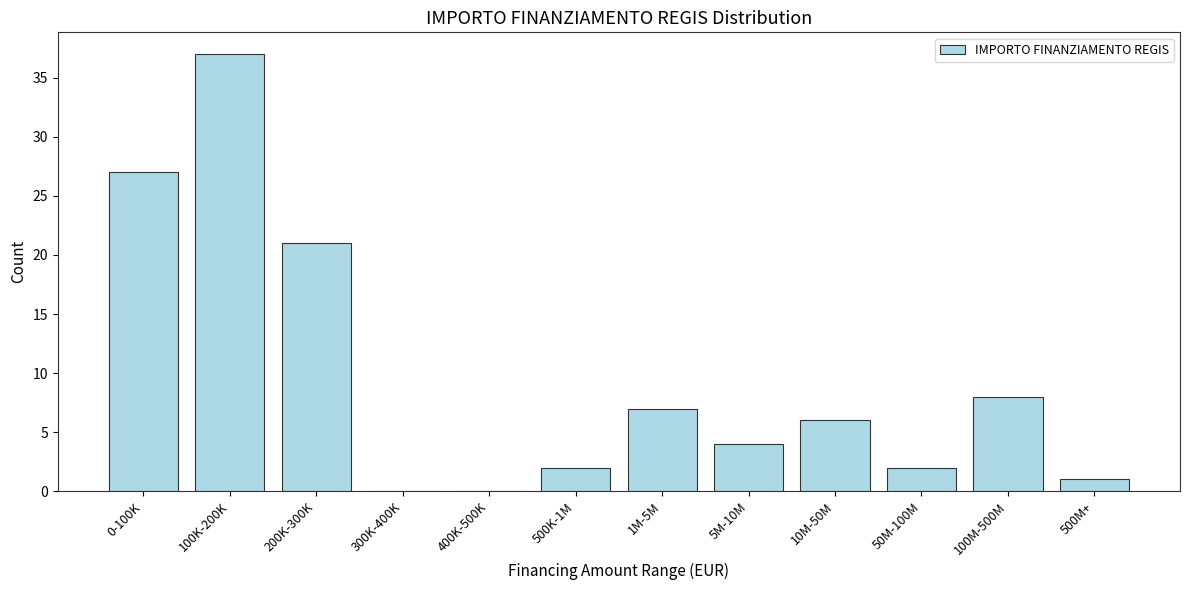

Reading right to left, list all the values displayed in this chart.

500M+=1	100M-500M=8	50M-100M=2	10M-50M=6	5M-10M=4	1M-5M=7	500K-1M=2	400K-500K=0	300K-400K=0	200K-300K=21	100K-200K=37	0-100K=27